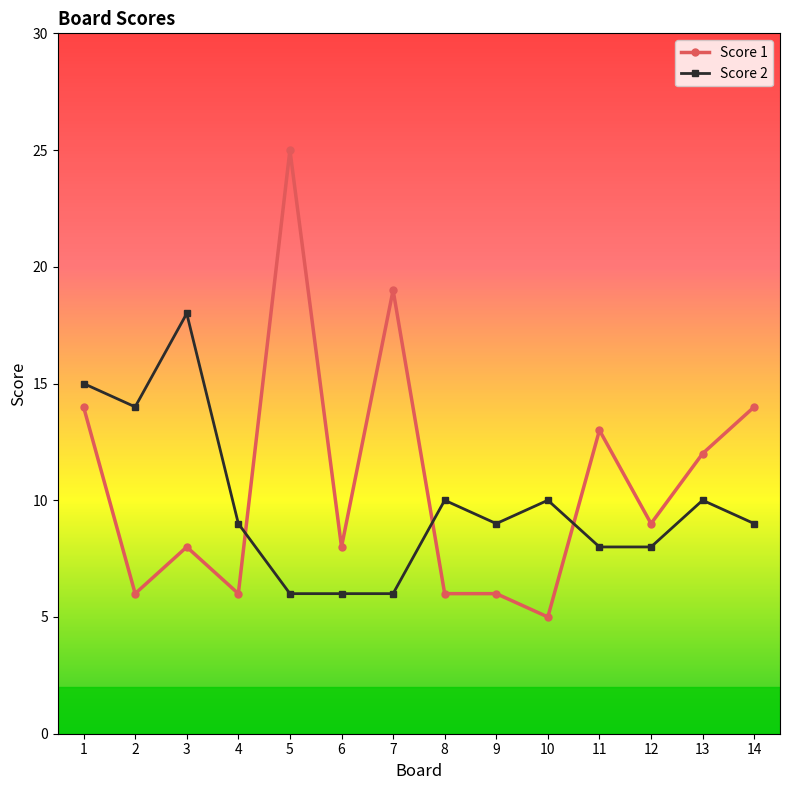

True or false: Score 2 and Score 1 intersect in this chart.

True